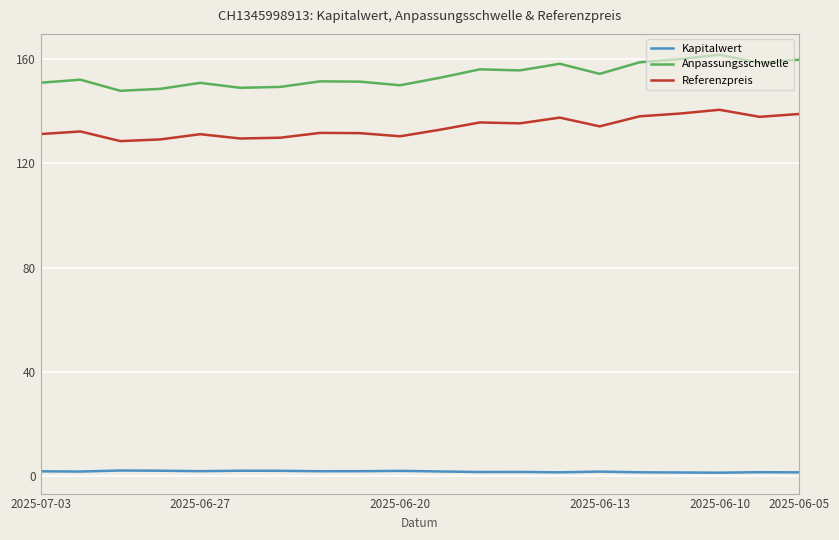

What is the maximum value shown in the chart?

161.5